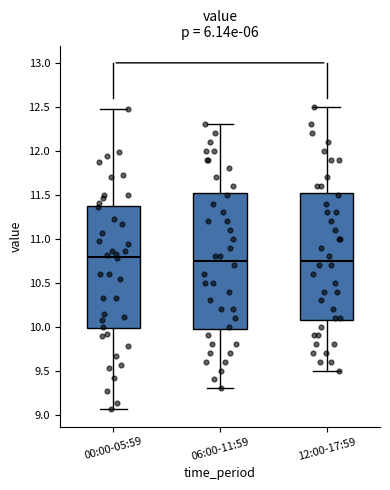

Which box is the tallest, from its lower edge to its upper edge?

06:00-11:59